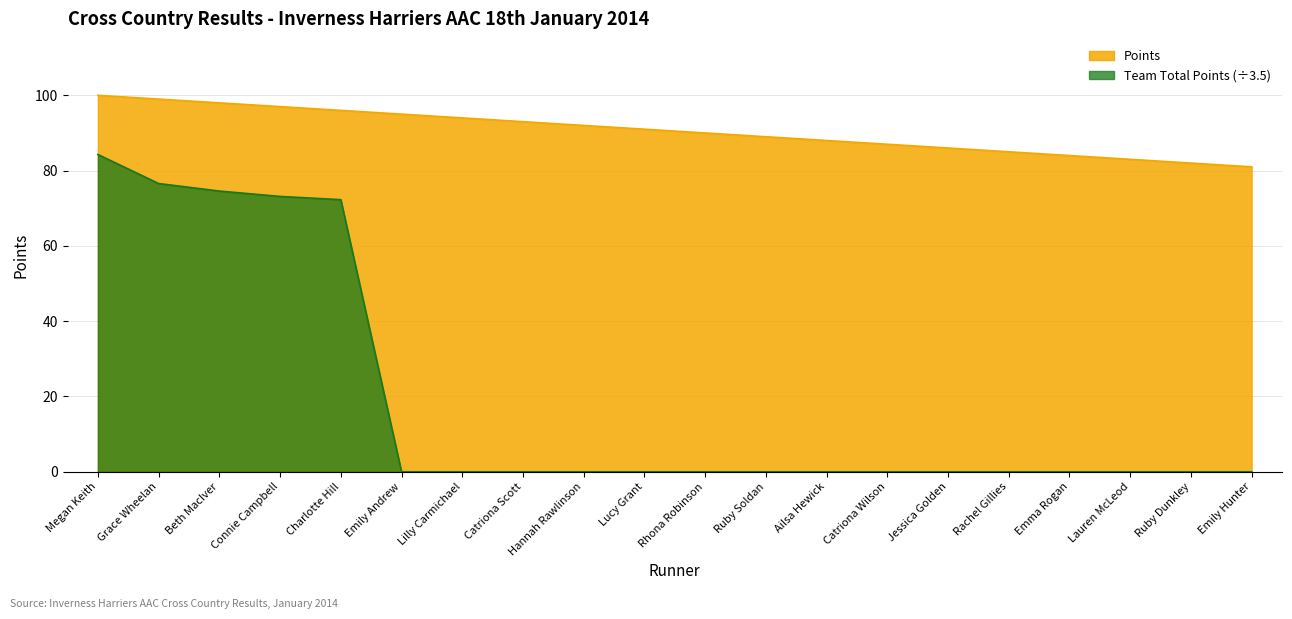

At which label is Points closest to 90?

Rhona Robinson